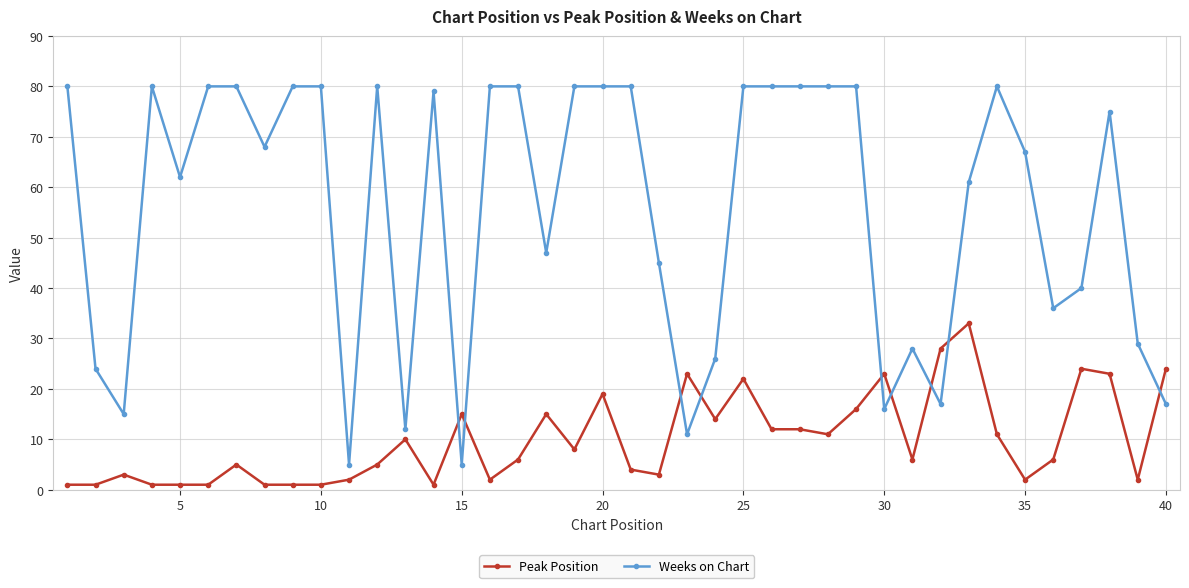

True or false: Peak Position has more than 1 interior local peaks.

True